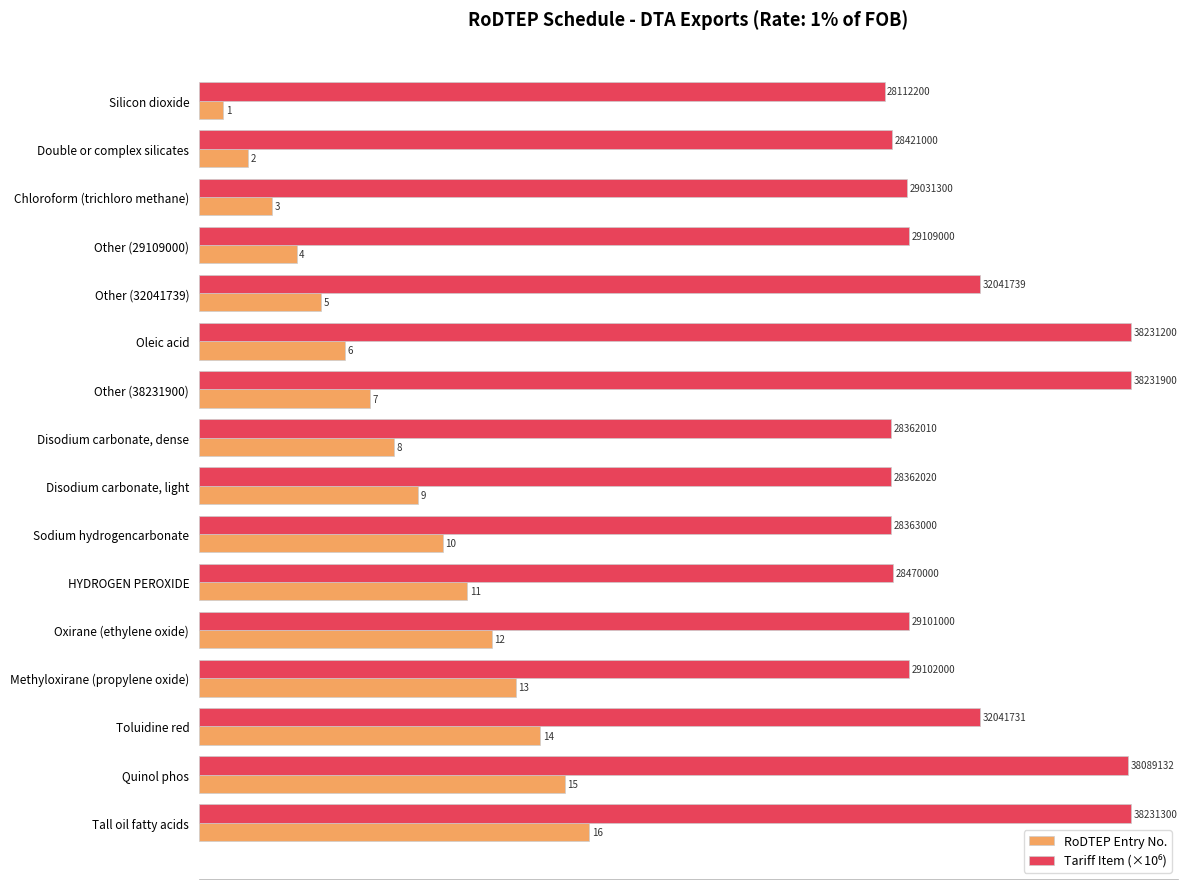

True or false: RoDTEP Entry No. has a value of 5.0 at Other (32041739).

True